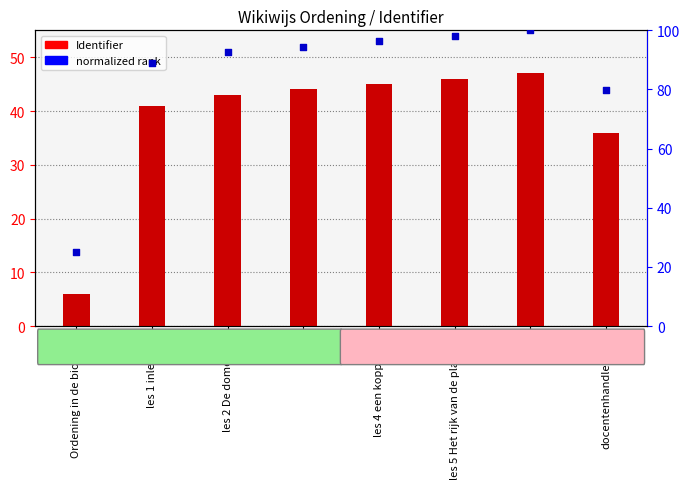

At how many categories does at least one series exceed 56?

7